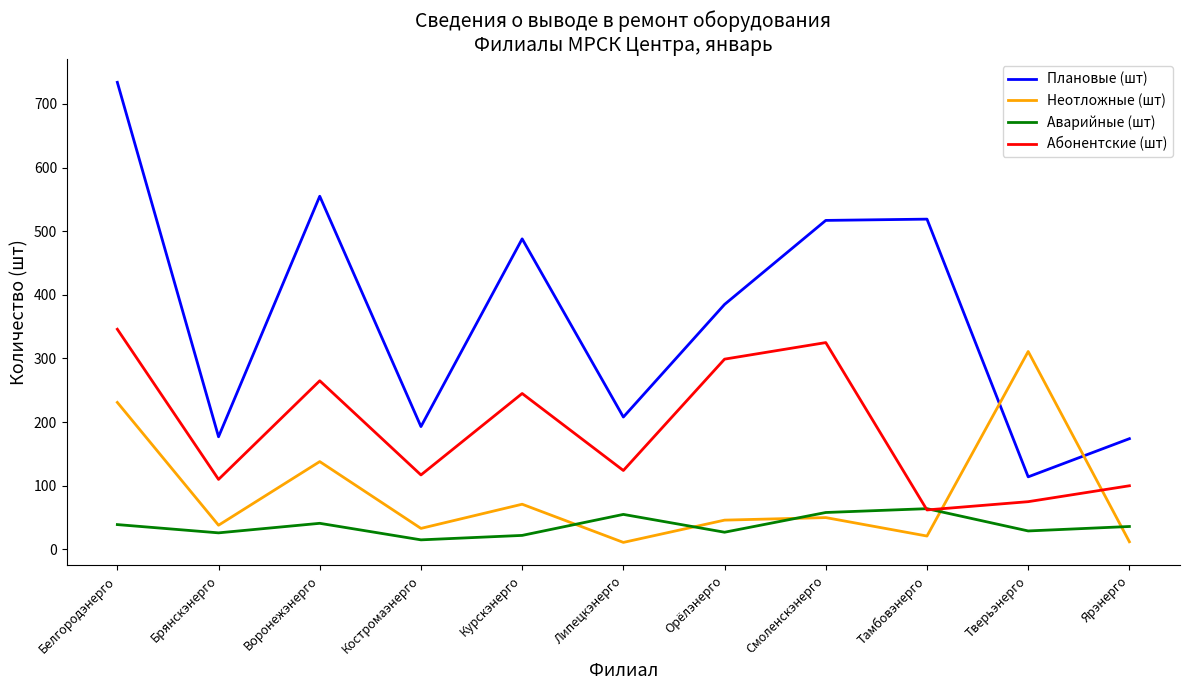

How many lines are shown in the chart?

4